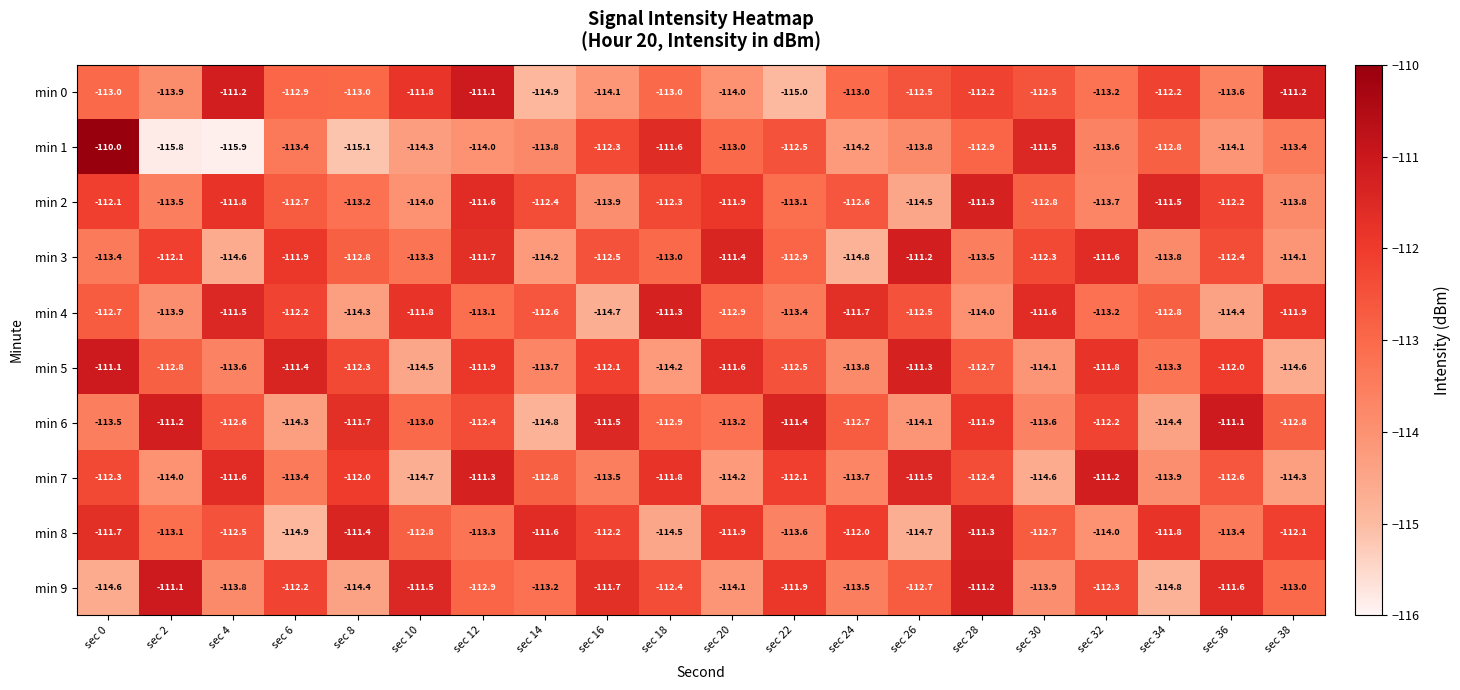

What is the average value of the min 8 series?

-112.8